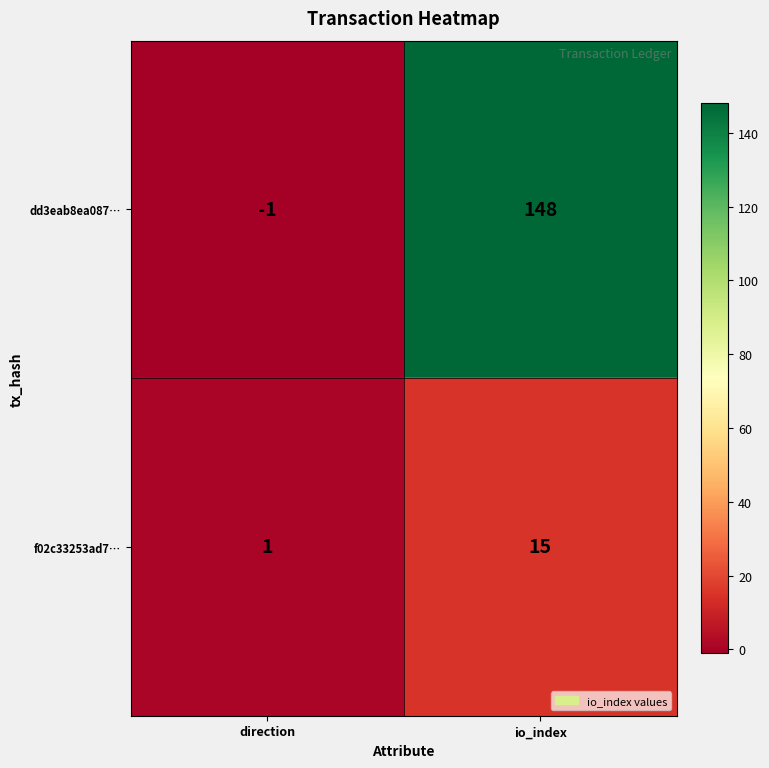

Rank the categories by dd3eab8ea087… value from highest to lowest.

io_index, direction